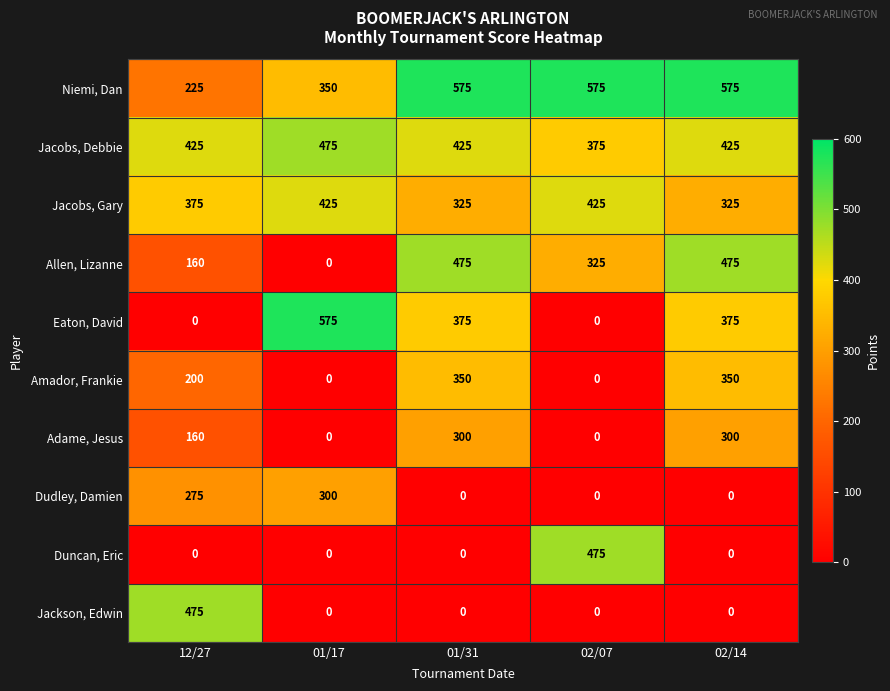

What is the difference between the second highest and second lowest values in the Jacobs, Gary series?

100